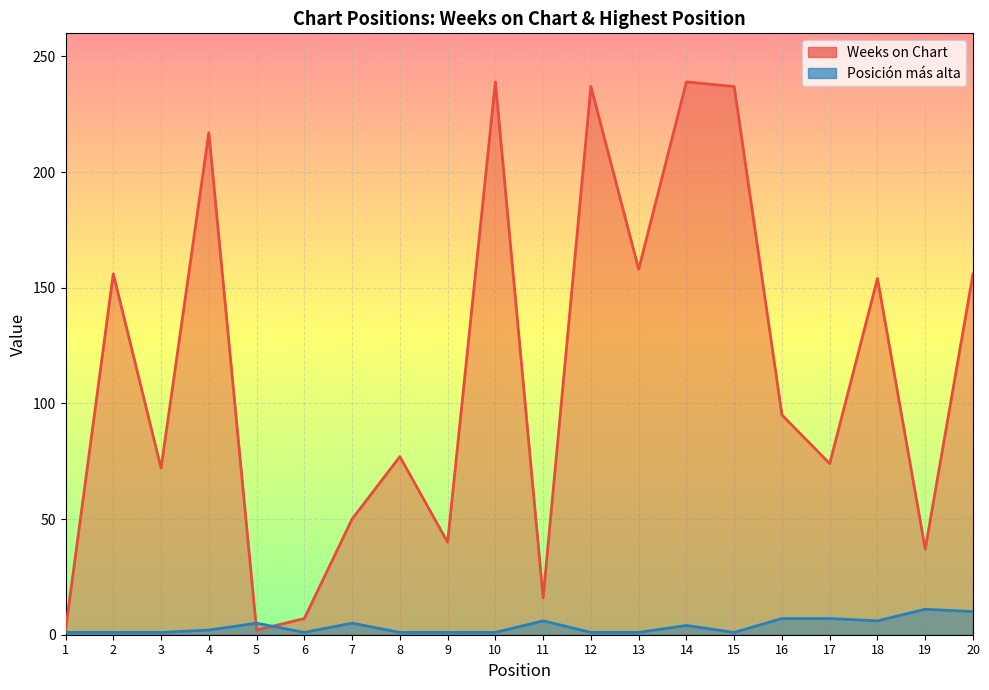

What is the highest value of the Weeks on Chart series?

239